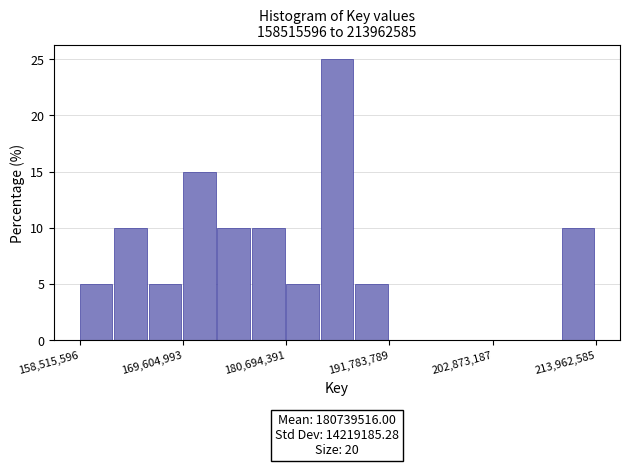

Read against the x-axis, roughly where is the centre of the tallest bar?

186000000